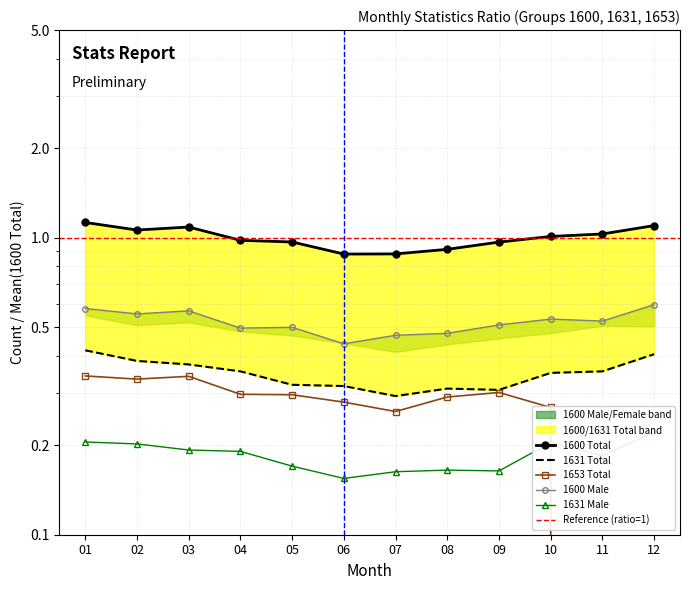

What is the difference between the maximum and minimum values in the 1631 Male series?

0.1